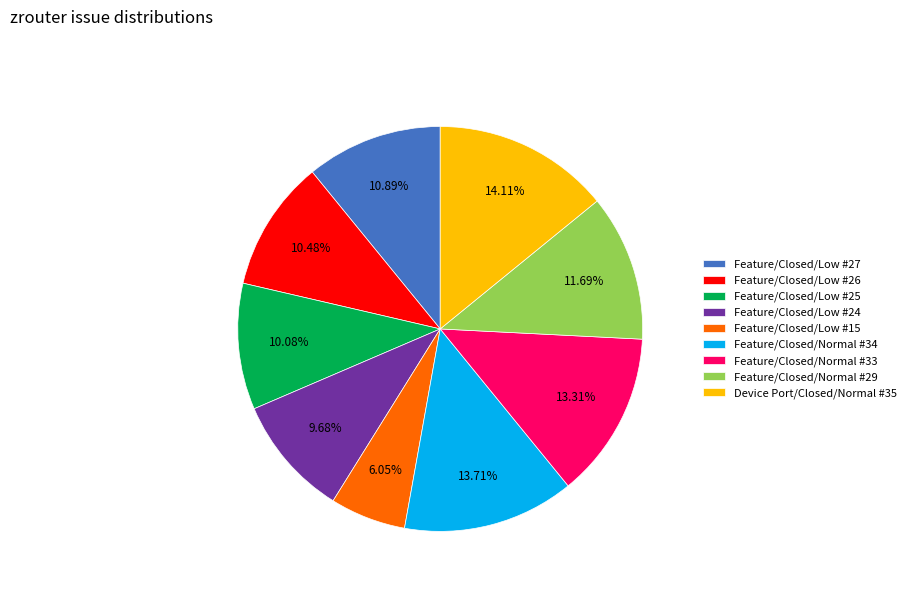

Count the number of slices in the pie.

9